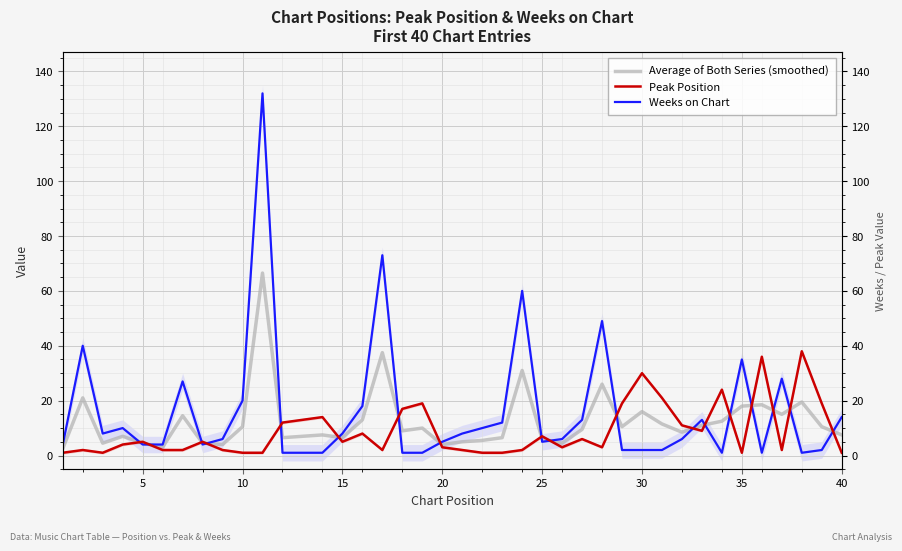

How many interior local valleys does the Average of Both Series (smoothed) series have?

11